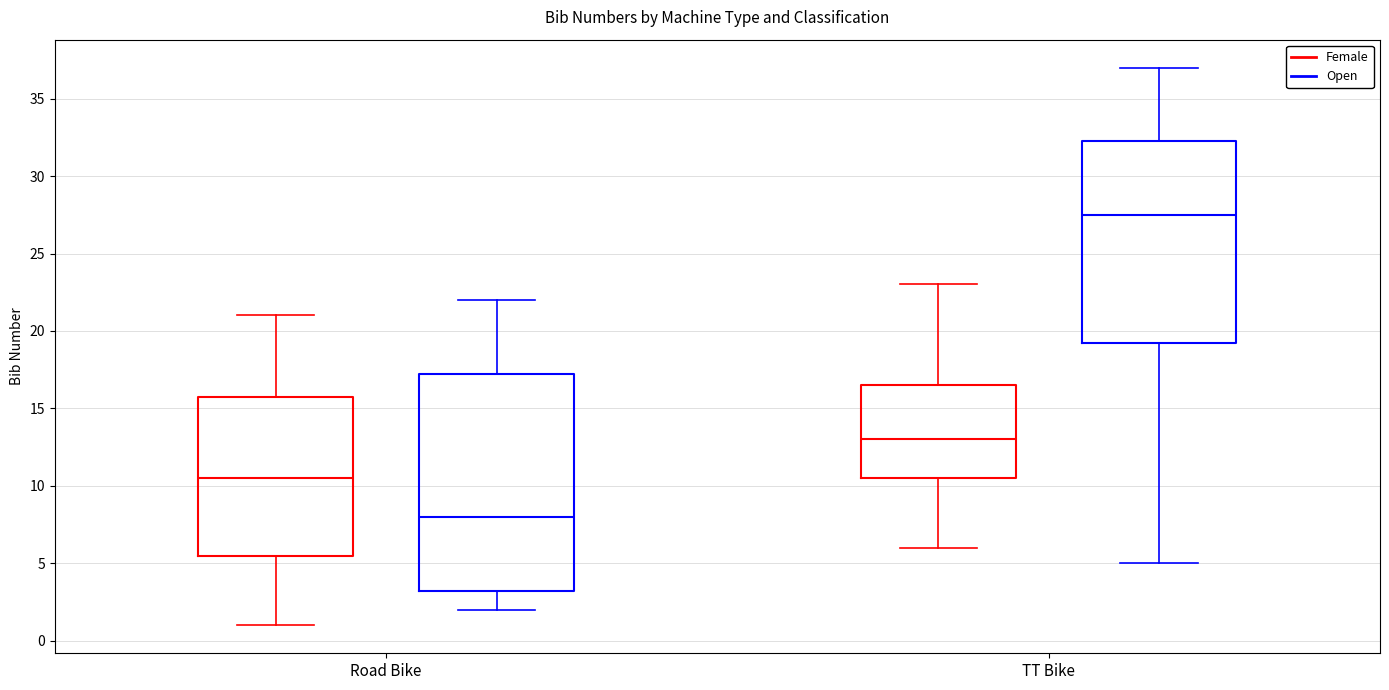

Comparing the boxes themselves (not the whiskers), which one is the tallest?

Road Bike (Open)